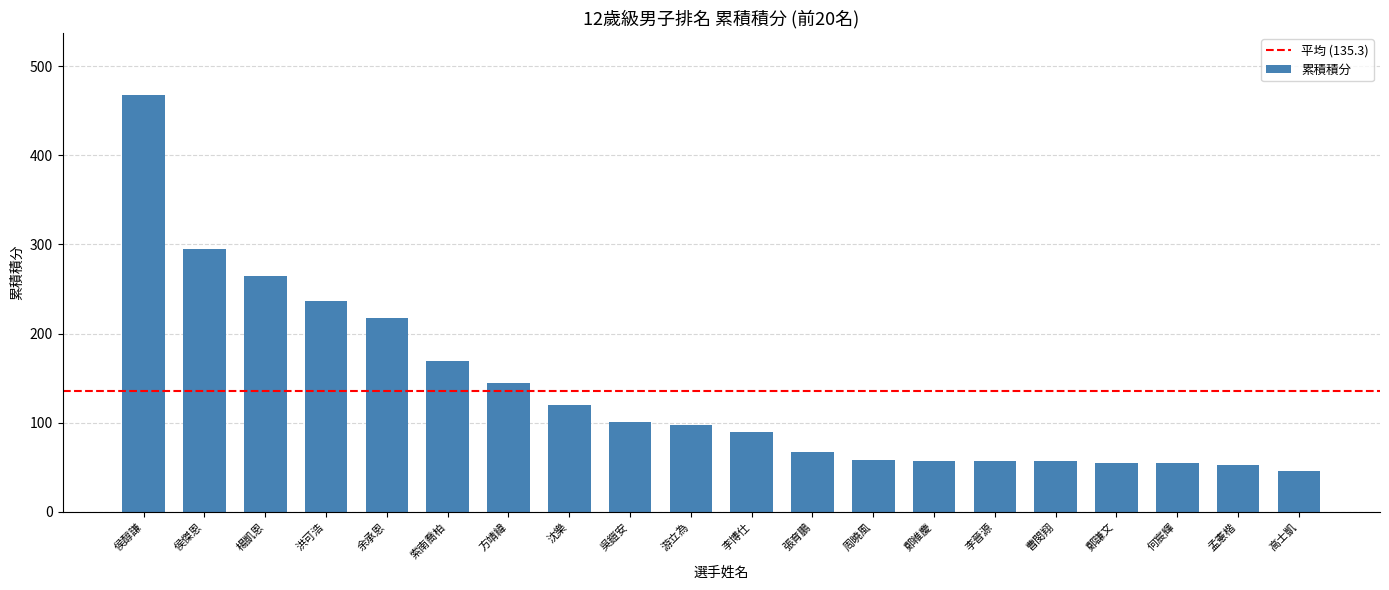

Is it true that the value at 高士凱 is 46?

True